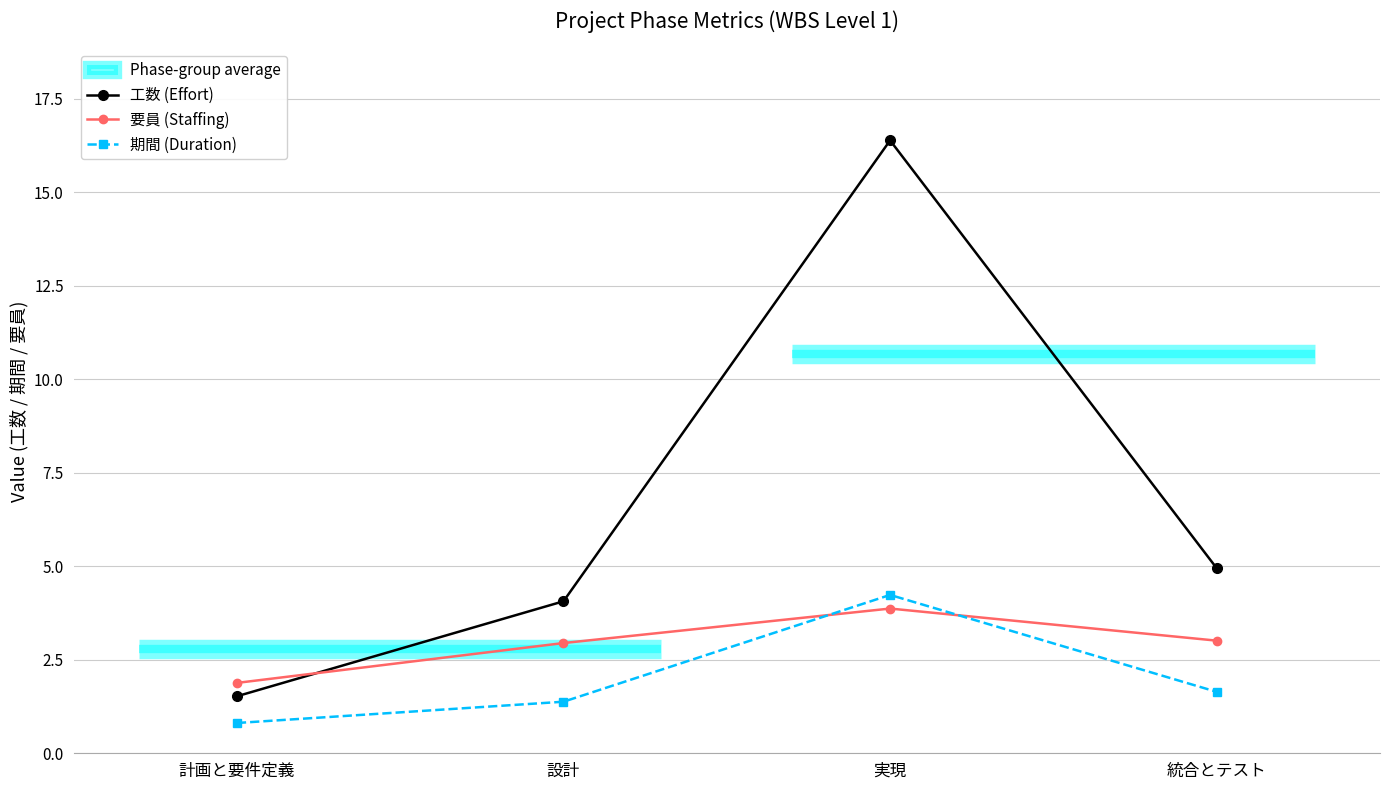

What is the maximum value shown in the chart?

16.4